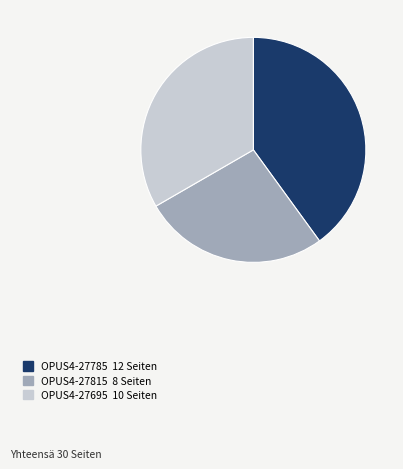

True or false: OPUS4-27815 accounts for 39% of the total.

False